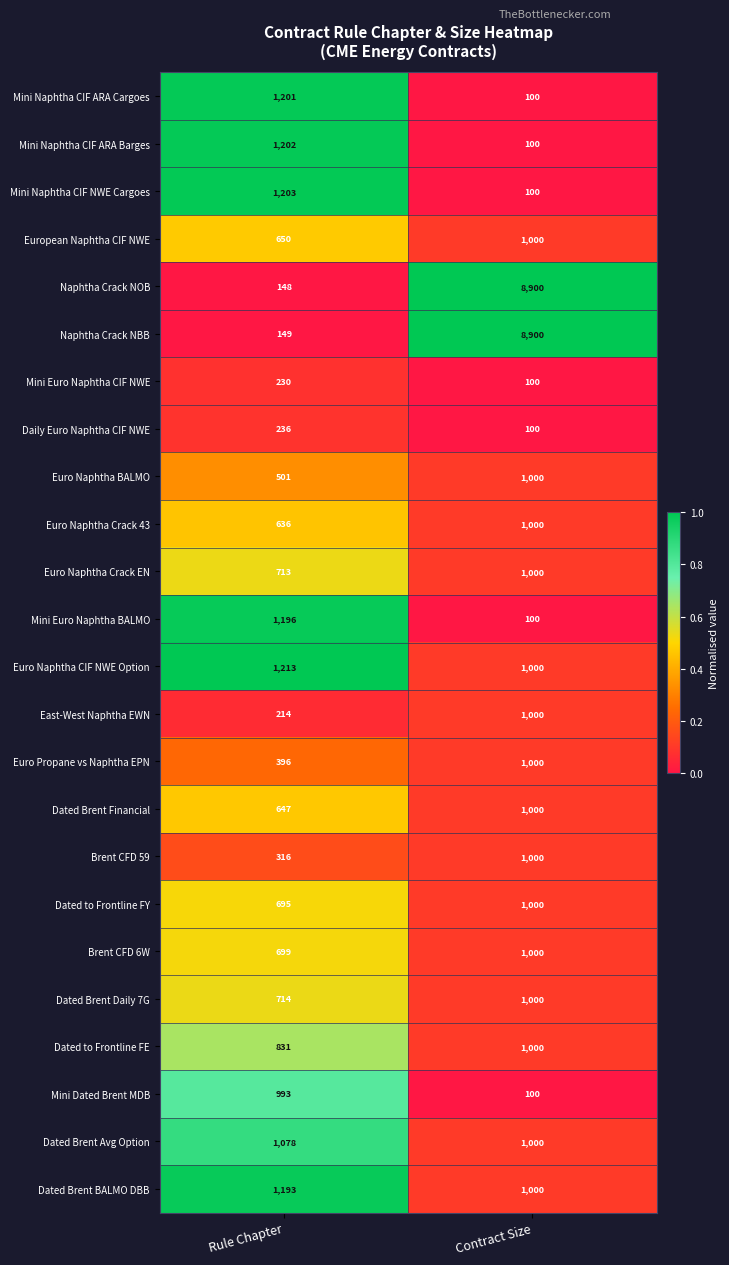

The value of Brent CFD 59 at Rule Chapter is 316. True or false?

True